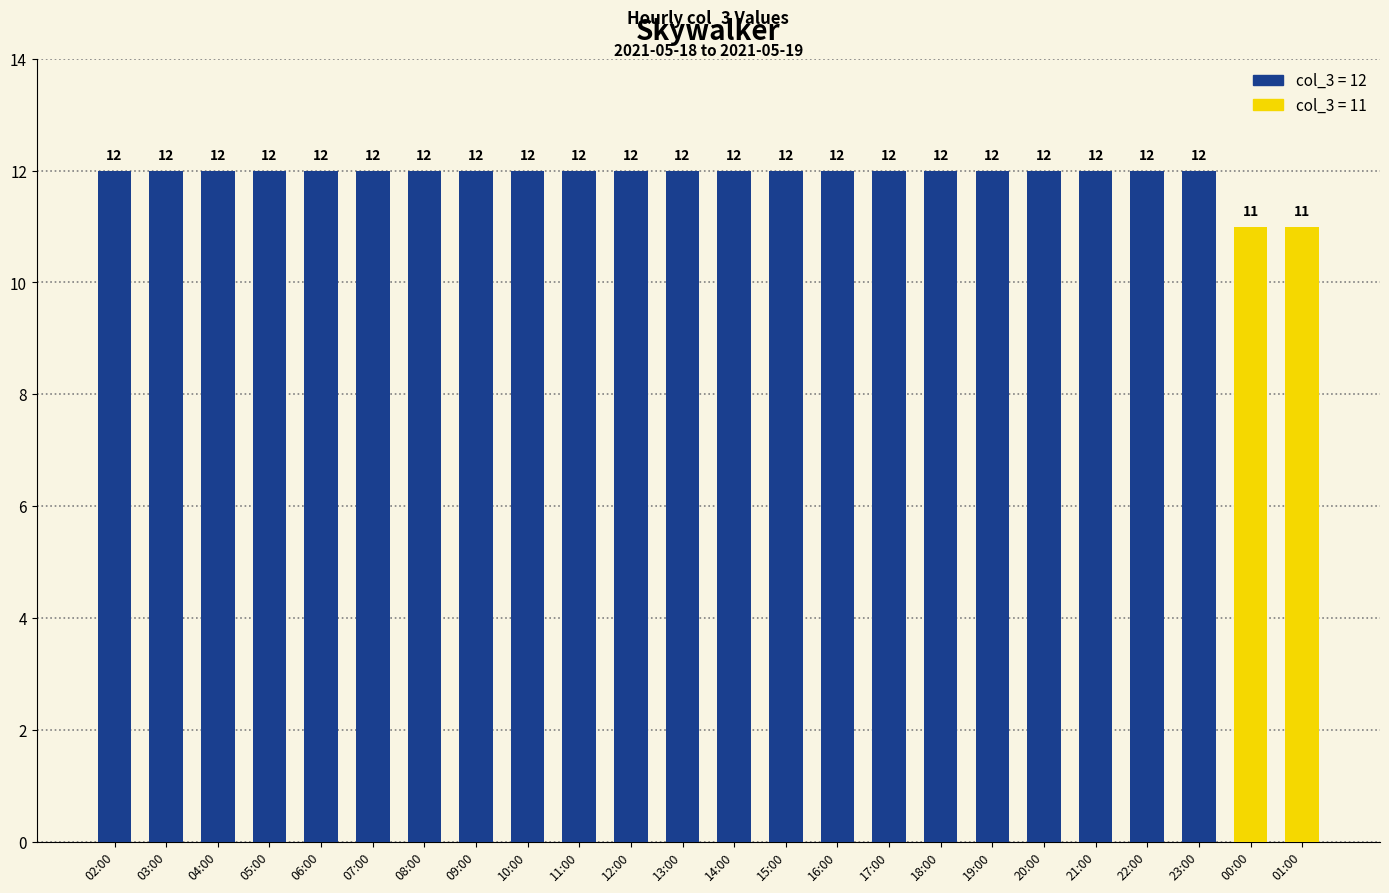

Count the values in the range 12 to 13.

22